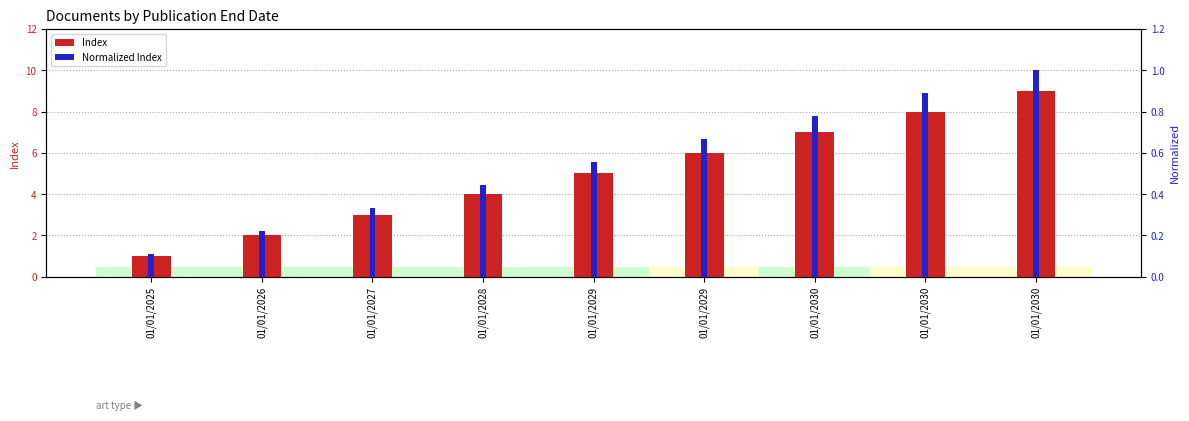

How many values in the Index series exceed 5?

4